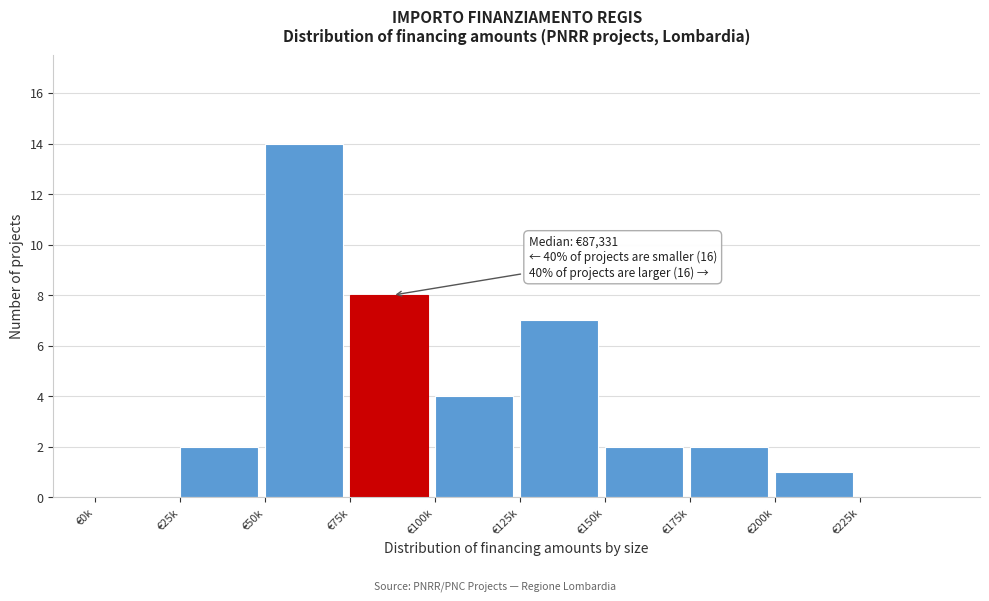

Reading left to right, list all the values displayed in this chart.

€0k=0	€25k=2	€50k=14	€75k=8	€100k=4	€125k=7	€150k=2	€175k=2	€200k=1	€225k=0